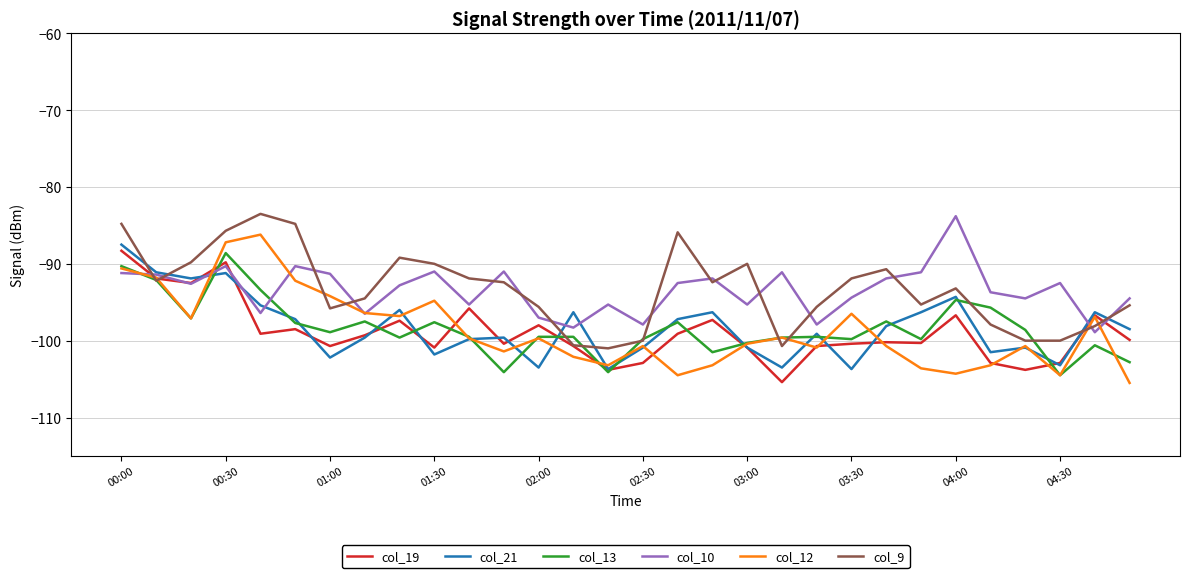

What is the maximum value for col_9?

-83.5